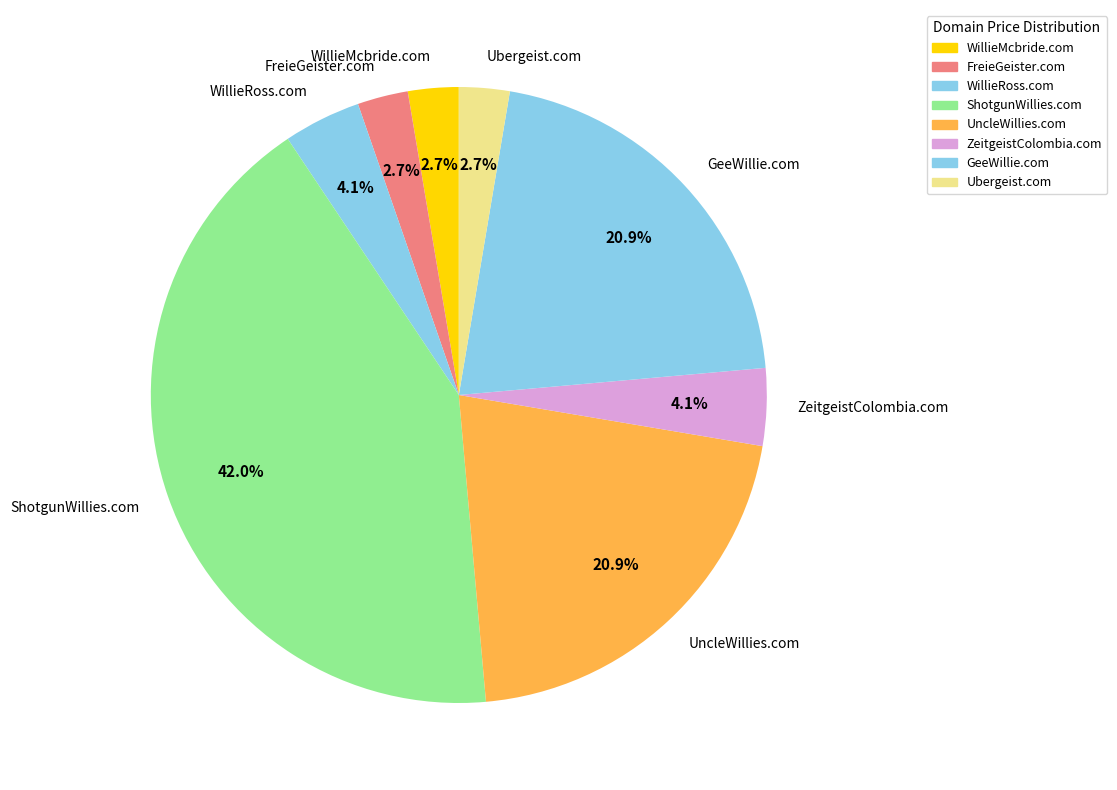

What percentage is the ZeitgeistColombia.com slice, to the nearest percent?

4%